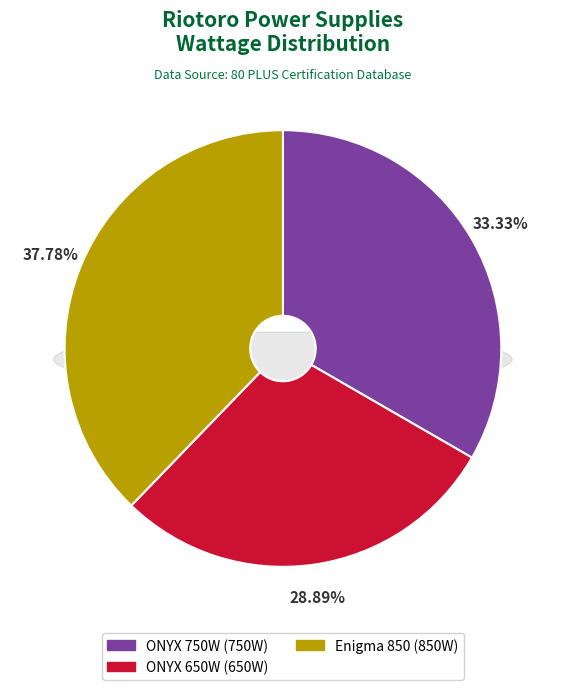

To the nearest percent, what portion does ONYX 650W represent?

29%